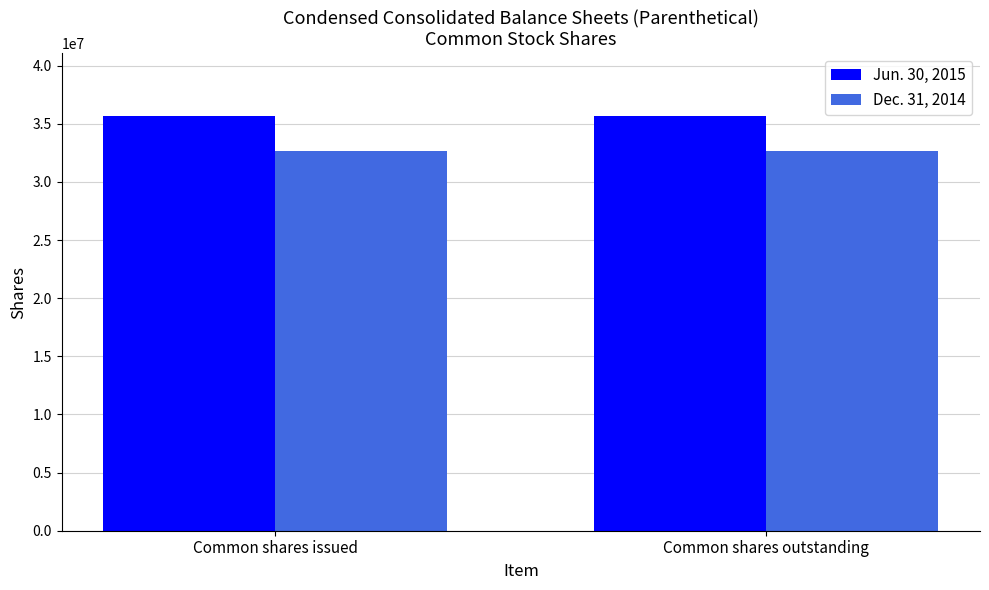

Rank the series at Common shares outstanding from highest to lowest value.

Jun. 30, 2015, Dec. 31, 2014